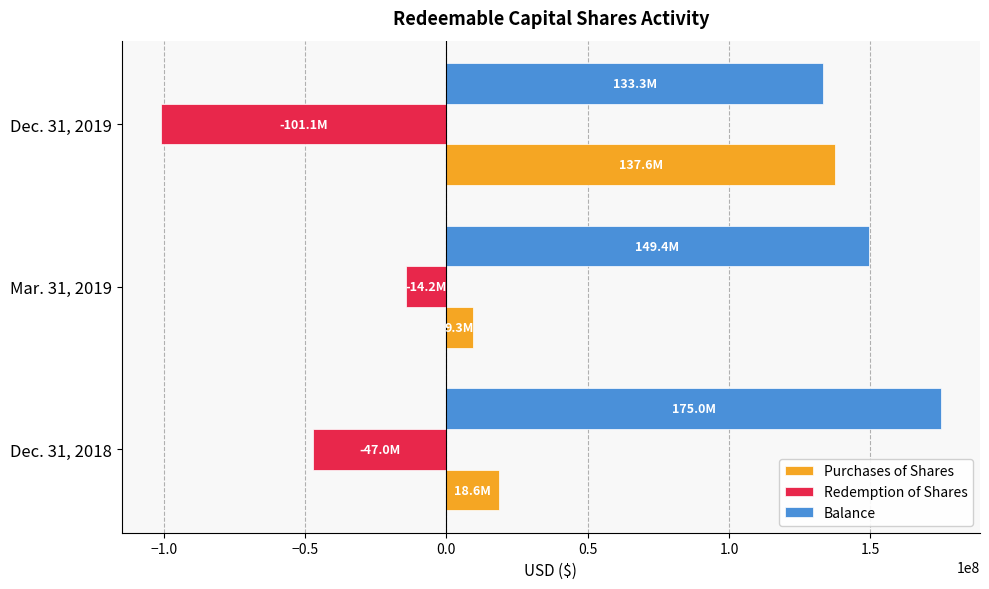

Which category has the lowest value in the Redemption of Shares series?

Dec. 31, 2019